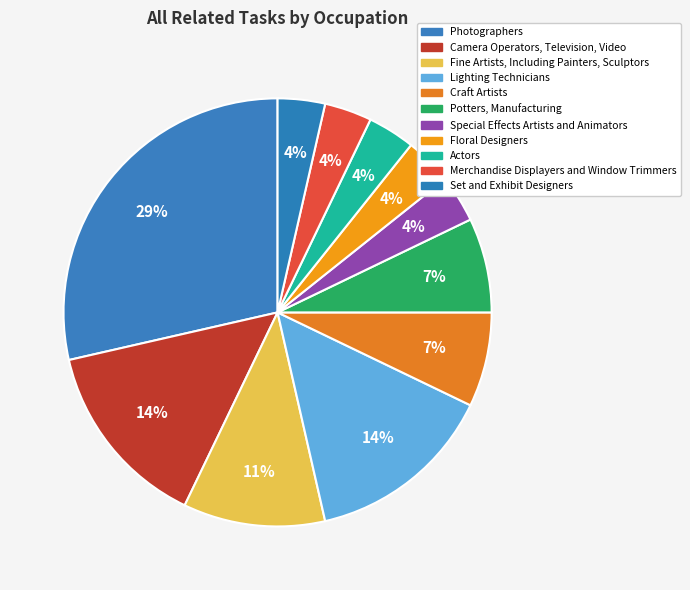

Does Photographers account for over 50% of the chart?

No